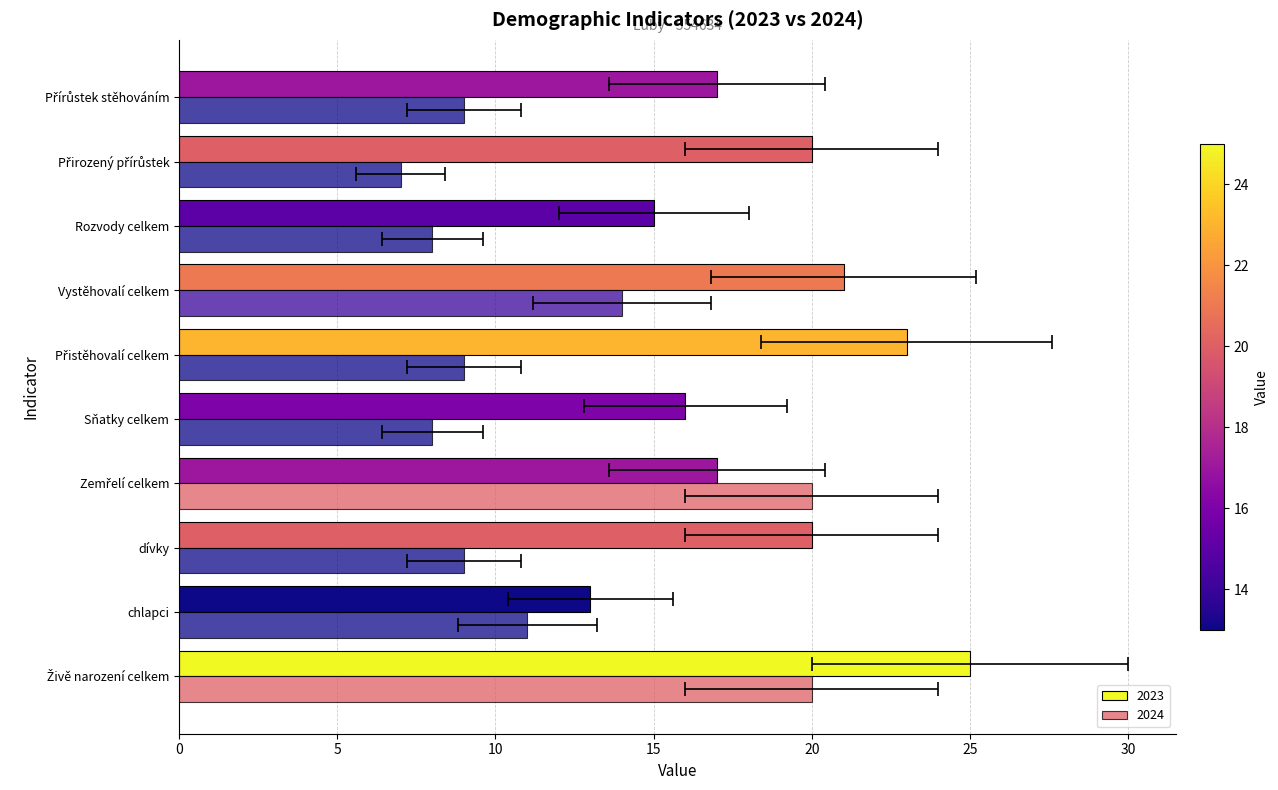

Count the number of categories in the chart.

10